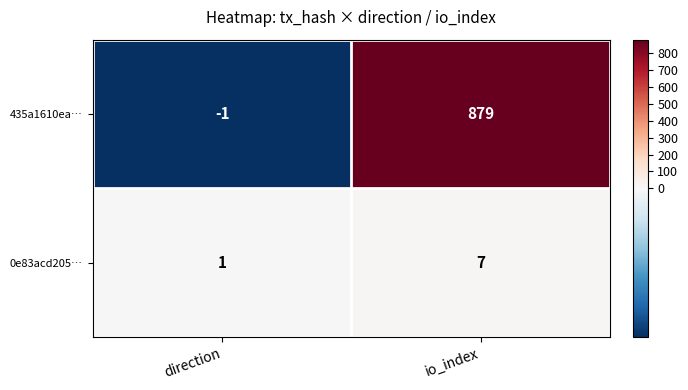

What is the total value across all series at io_index?

886